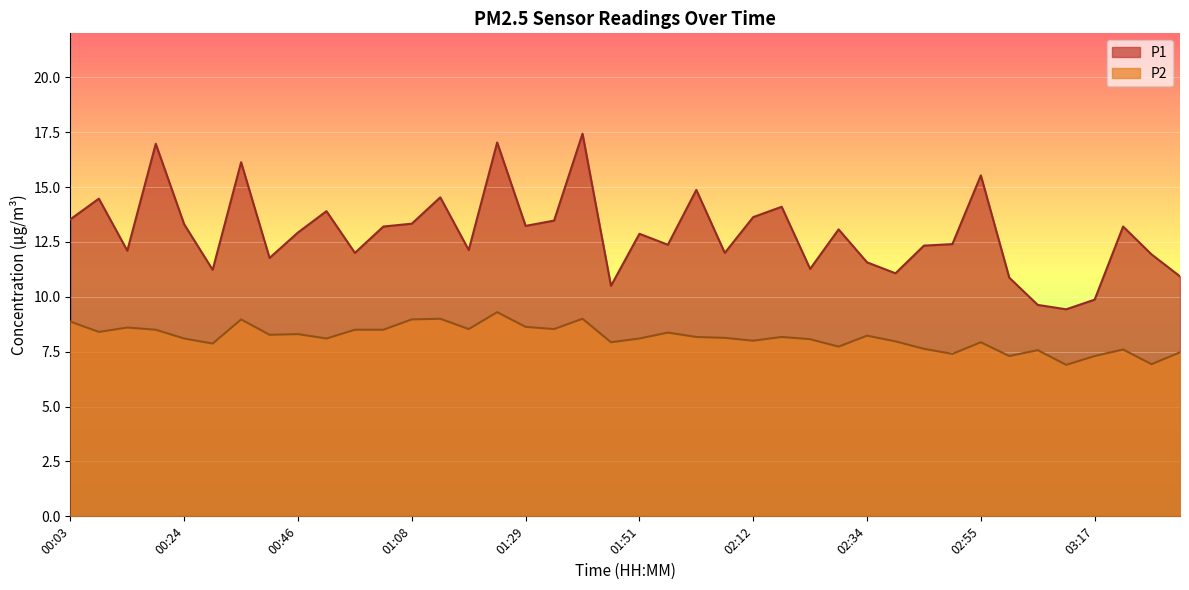

What is the sum of all P1 values?

516.1